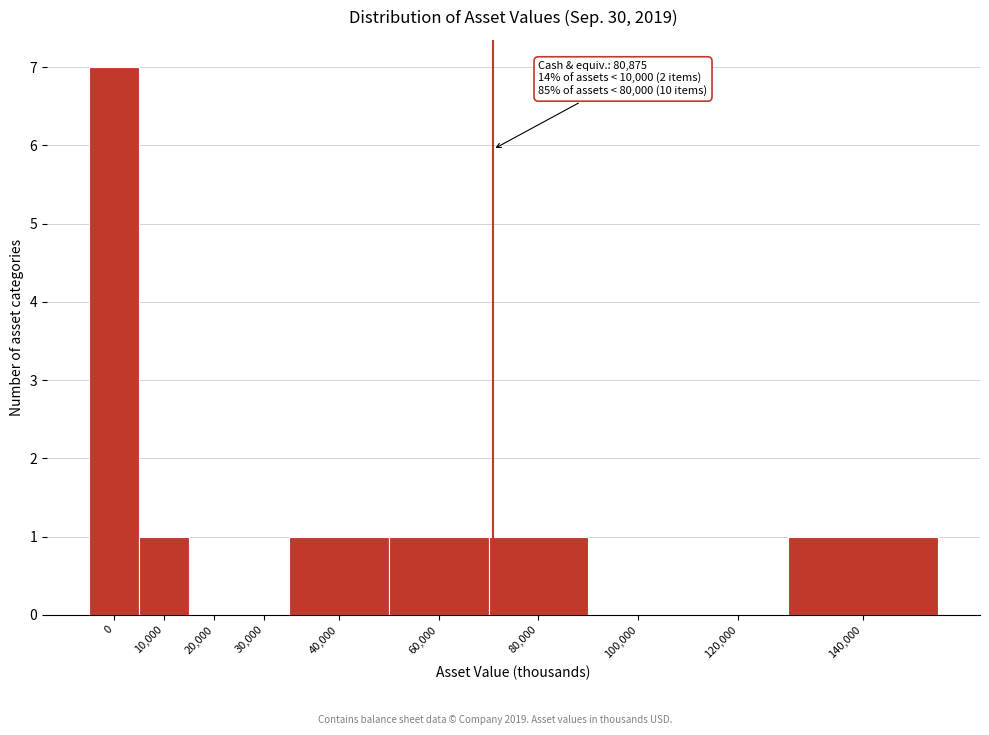

Reading left to right, extract all data points from this chart.

0=7	10,000=1	20,000=0	30,000=0	40,000=1	60,000=1	80,000=1	100,000=0	120,000=0	140,000=1